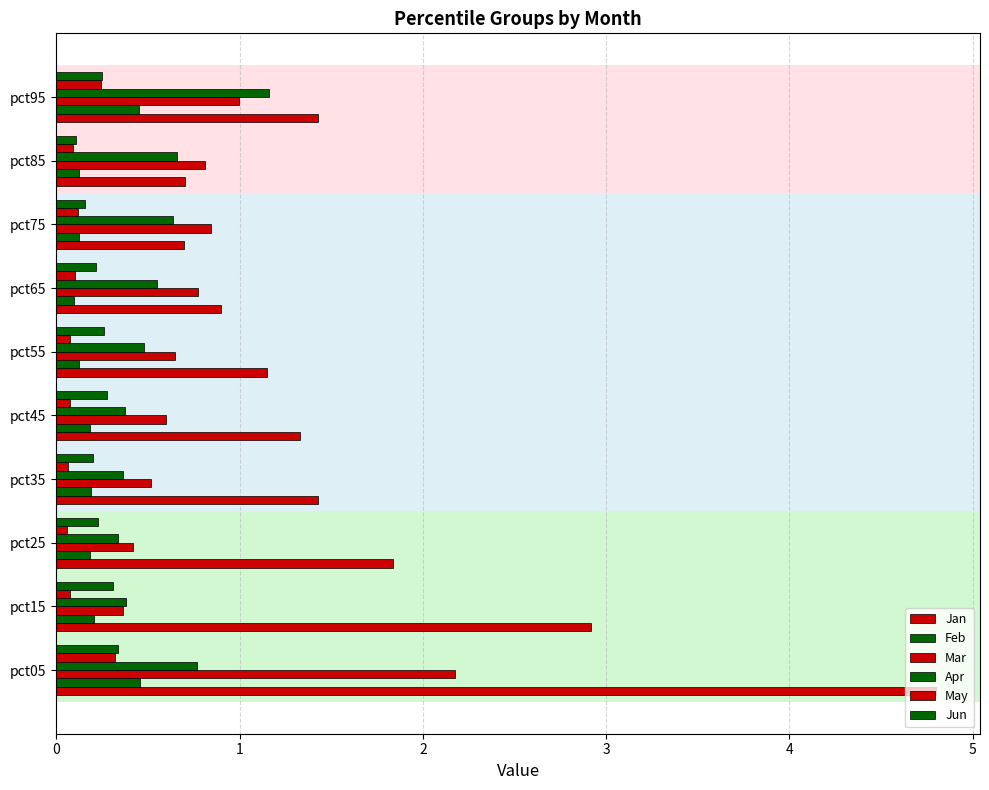

List the series in order of their peak value, highest first.

Jan, Mar, Apr, Feb, Jun, May